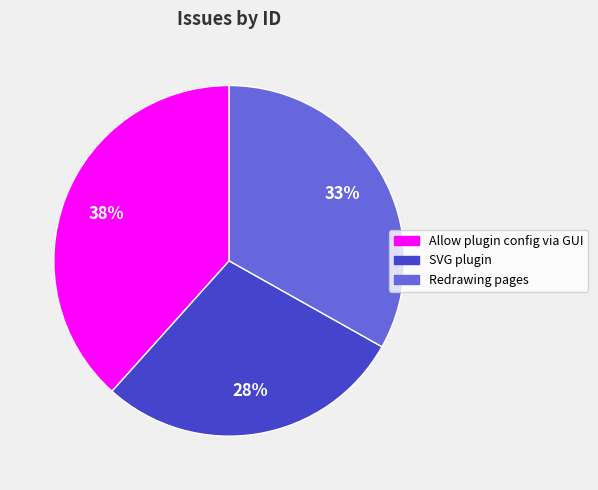

Does any single category account for the majority?

No